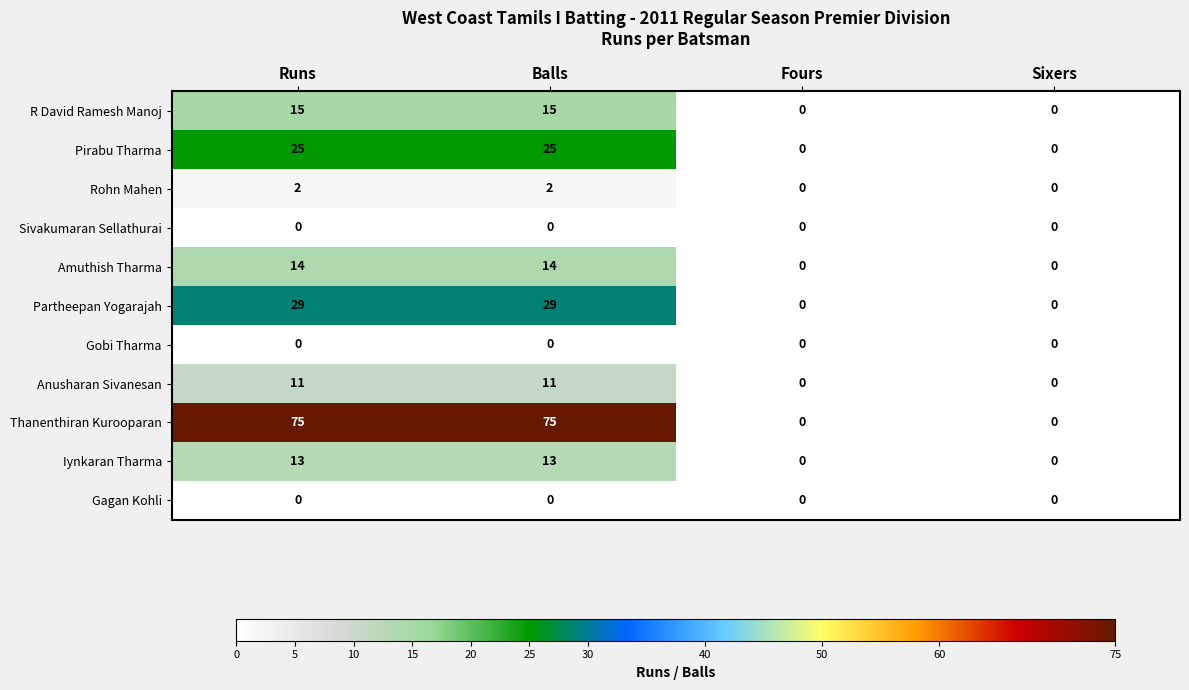

What is the difference between the maximum and second lowest values in the R David Ramesh Manoj series?

15